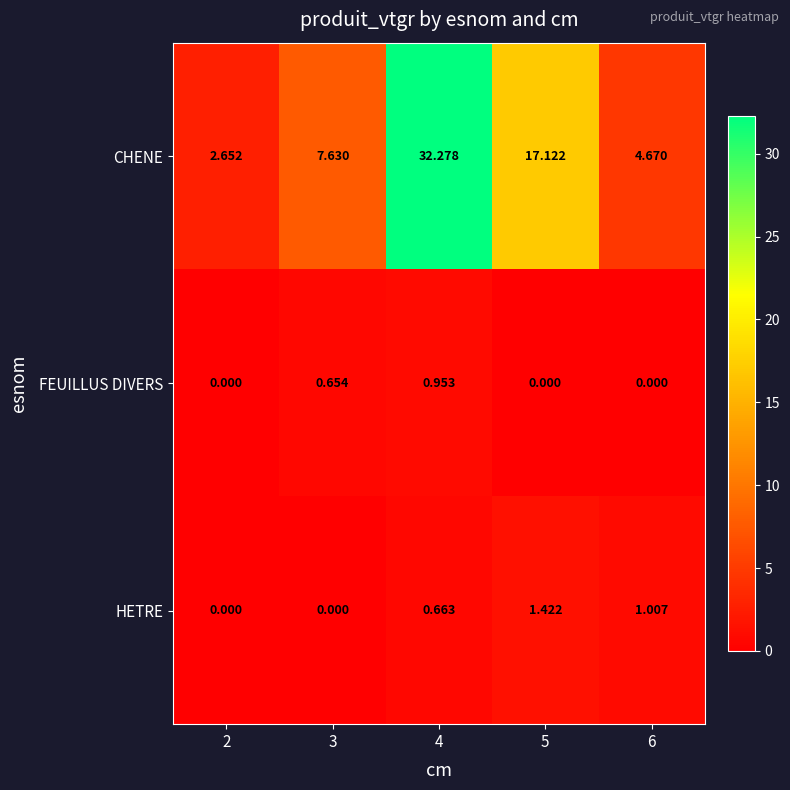

Is the value of FEUILLUS DIVERS at 4 greater than the value of CHENE at 4?

No